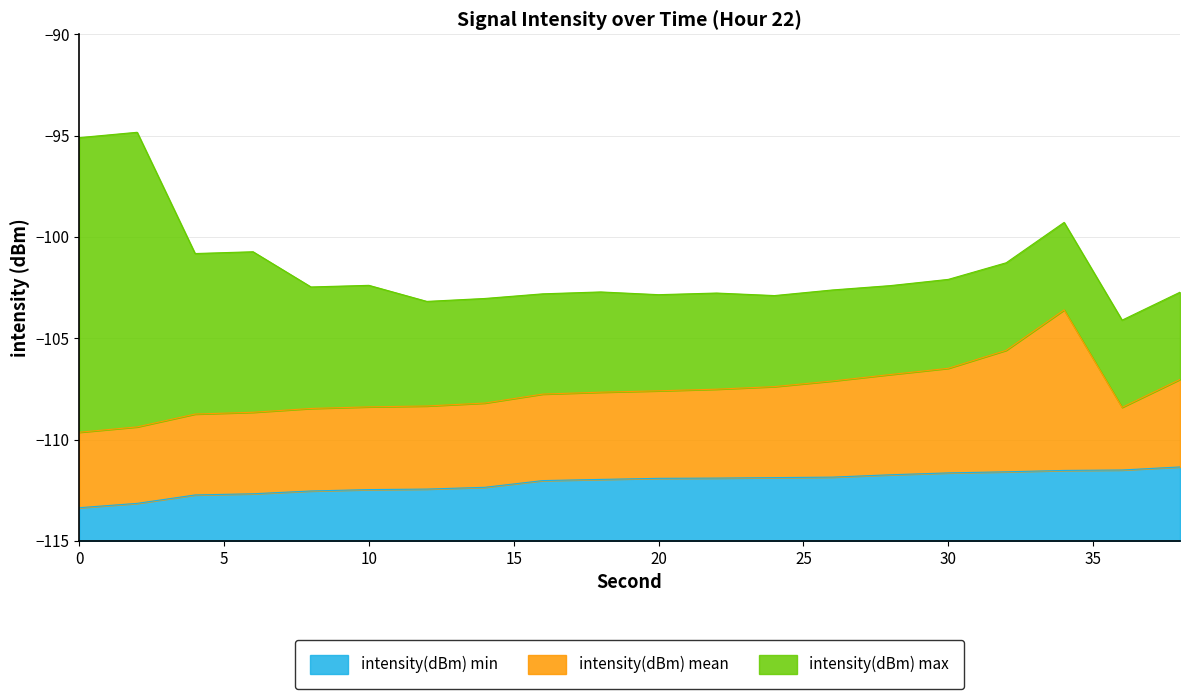

True or false: intensity(dBm) min has a value of 2.5 at 10.

True